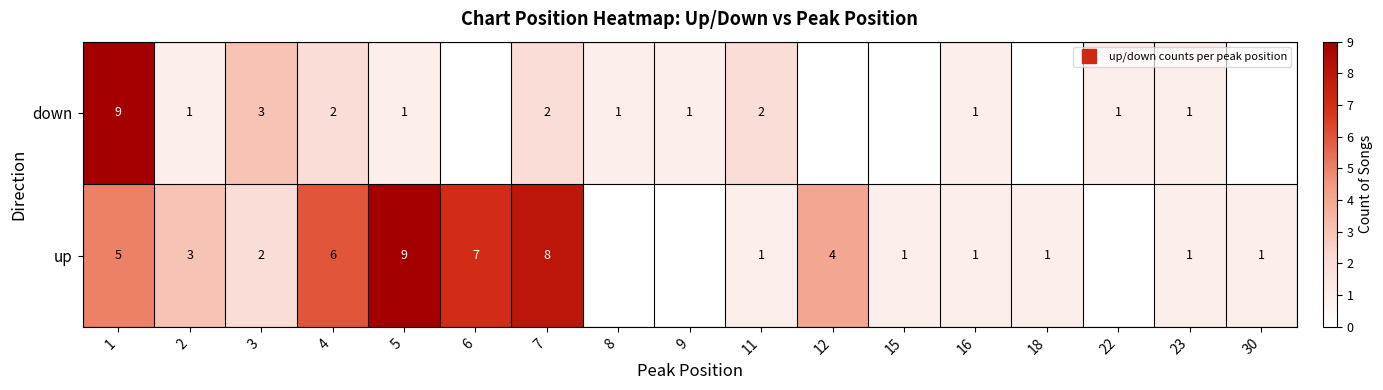

Rank the series by their average value, from highest to lowest.

up, down